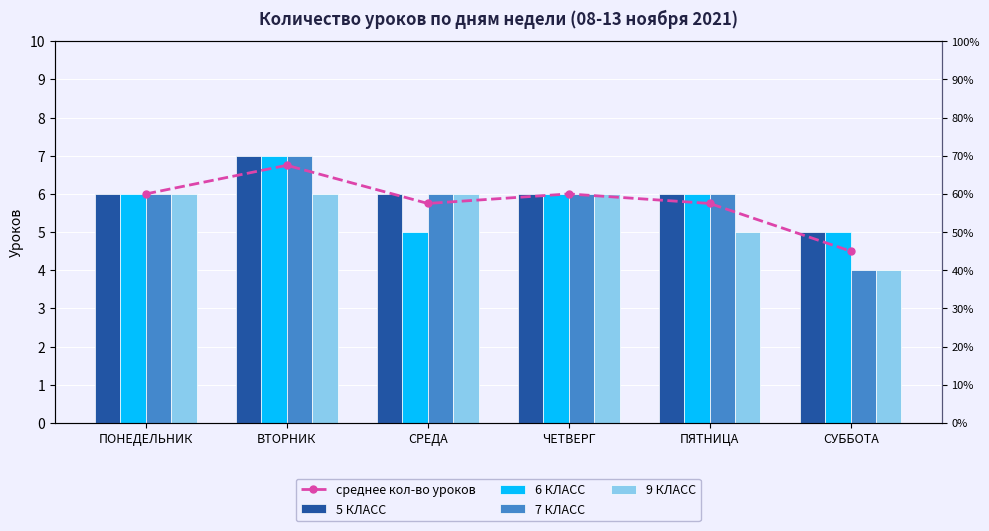

Rank the series by their maximum value, from lowest to highest.

9 КЛАСС, среднее кол-во уроков, 5 КЛАСС, 6 КЛАСС, 7 КЛАСС